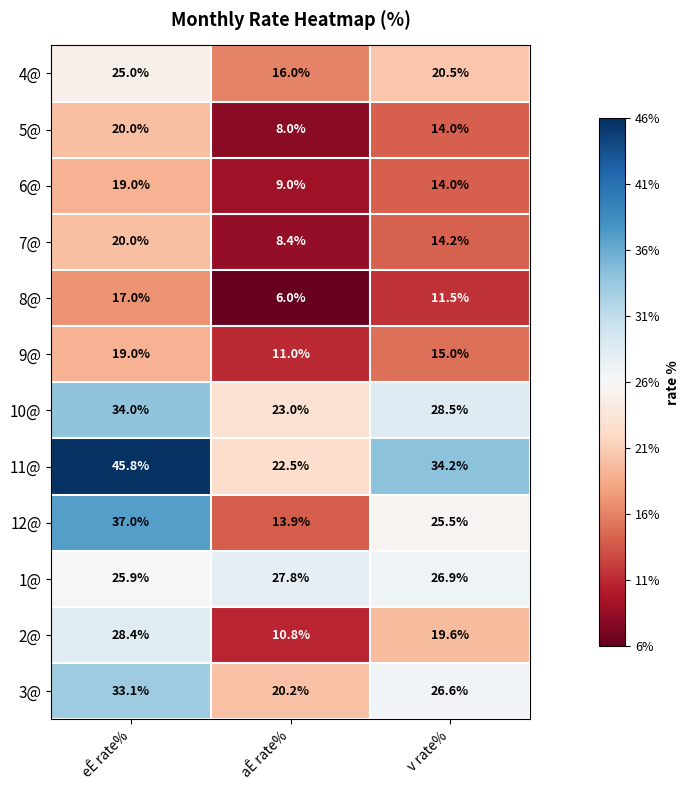

The 5@ series shows 20.0 at eÊ rate%. True or false?

True